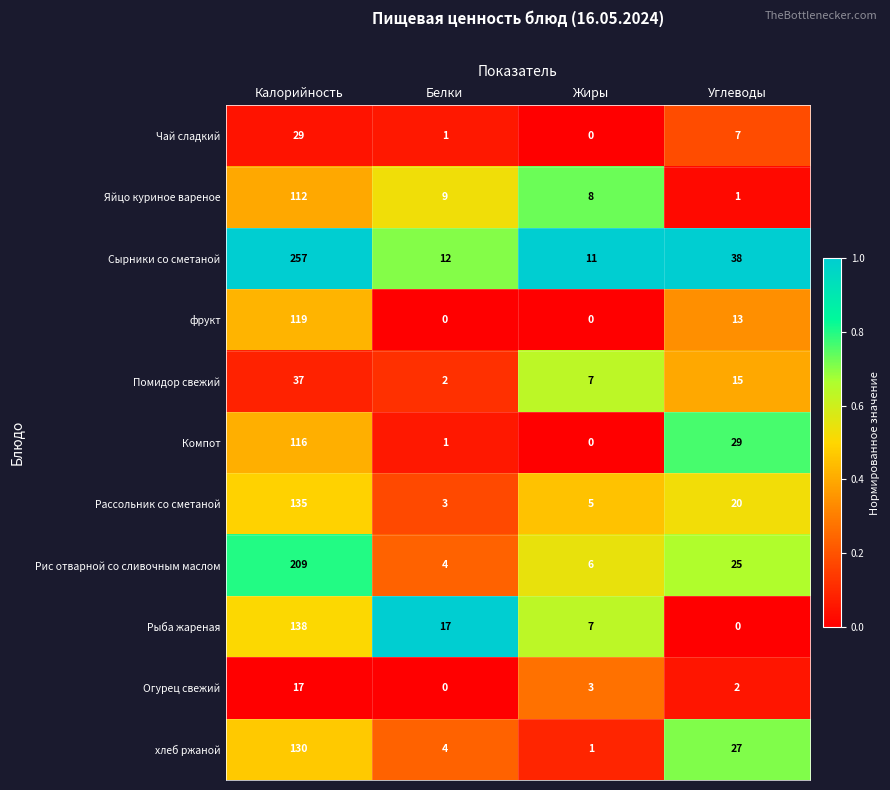

Between Жиры and Углеводы, which series saw the biggest shift?

Компот